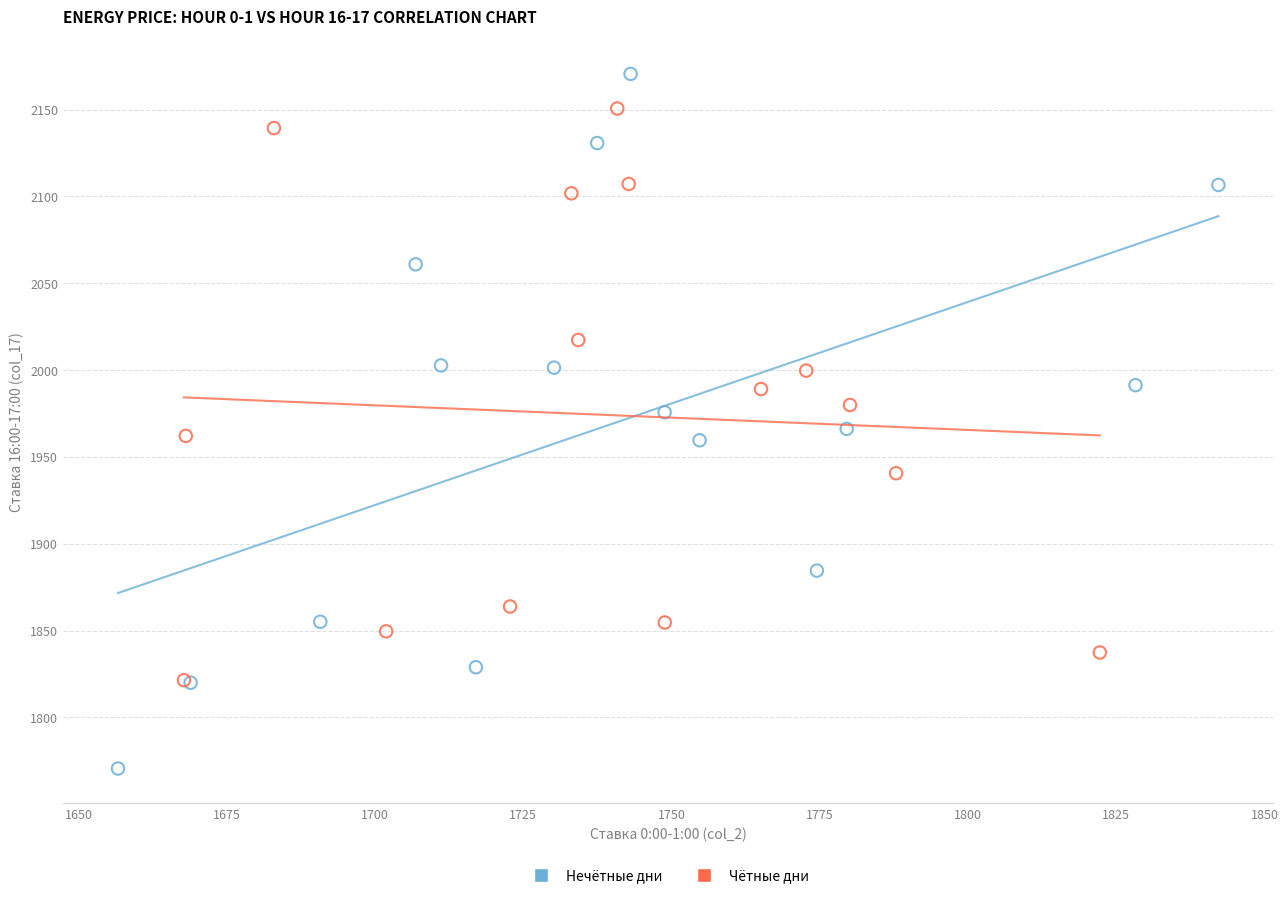

Which series reaches the minimum Y coordinate?

Нечётные дни